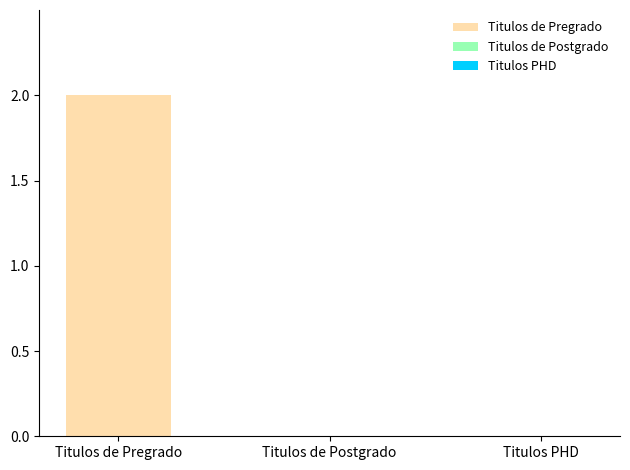

What is the difference between the maximum and second lowest values?

2